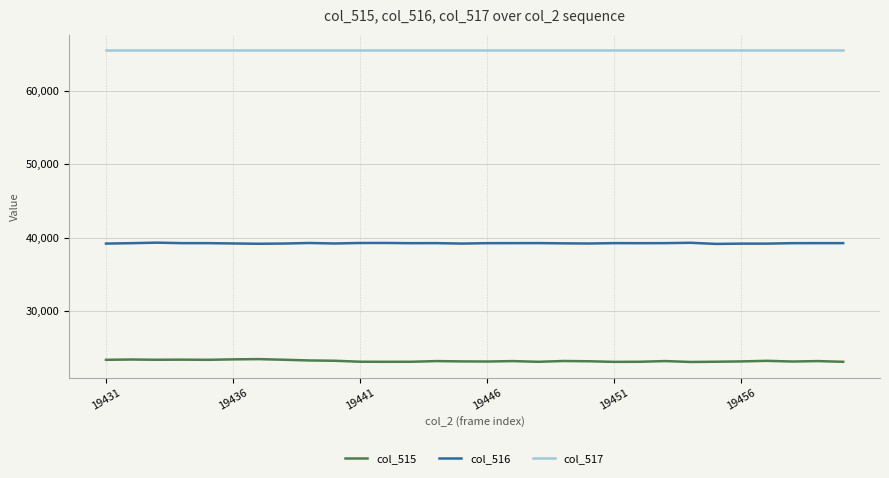

True or false: col_516 and col_515 cross at least once.

False